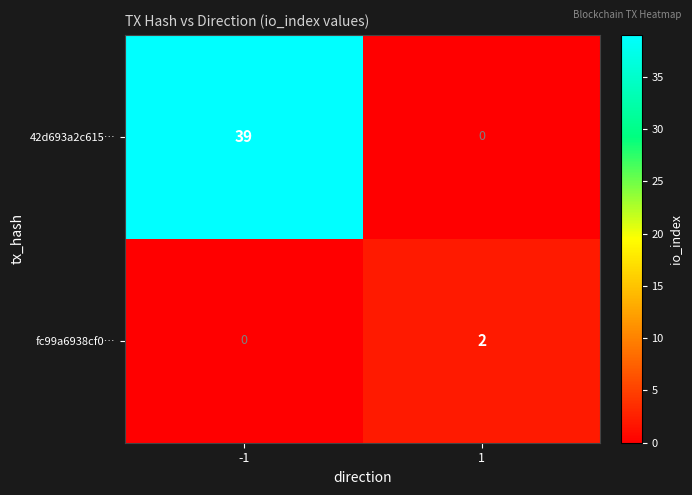

What is the total value across all series at -1?

39